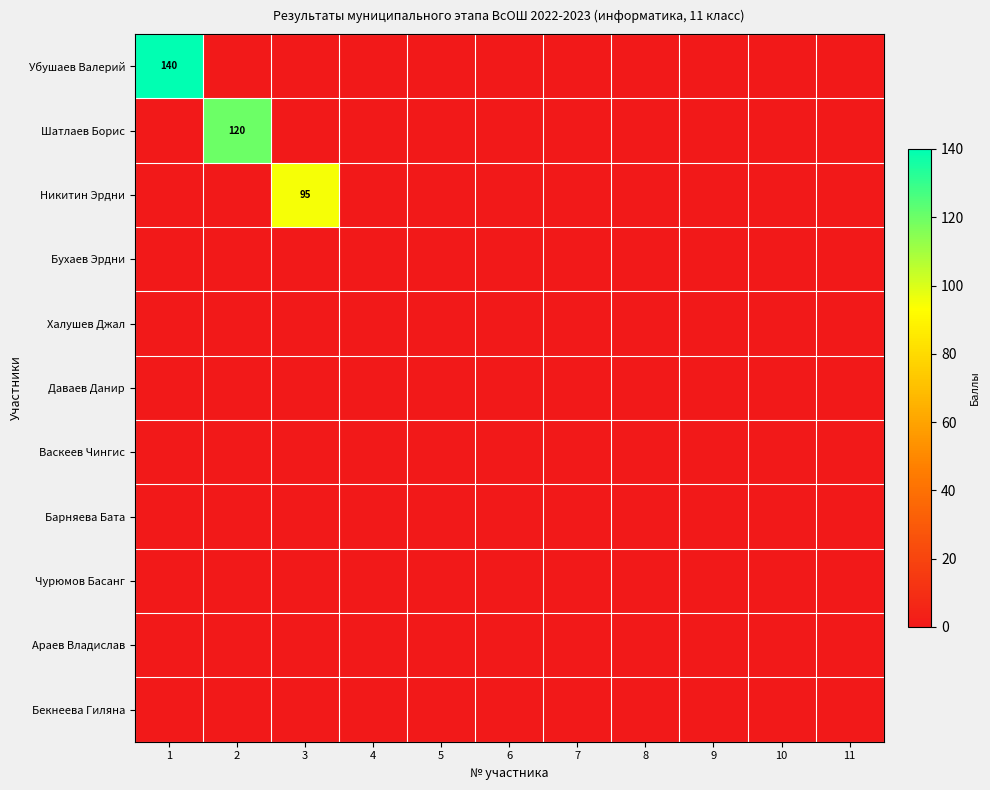

What is the difference between the maximum and minimum values in the Шатлаев Борис series?

120